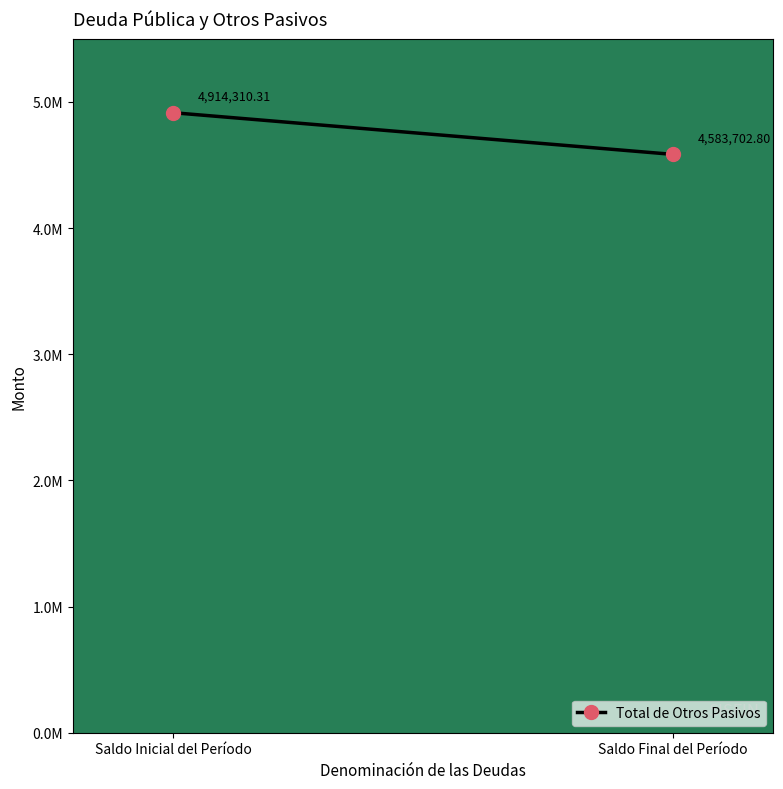

What position from the right is Saldo Inicial del Período?

2